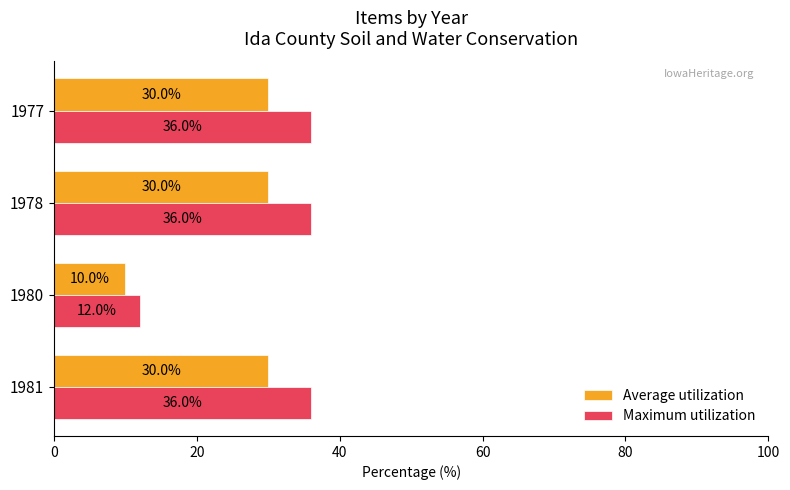

What is the greatest value displayed?

36